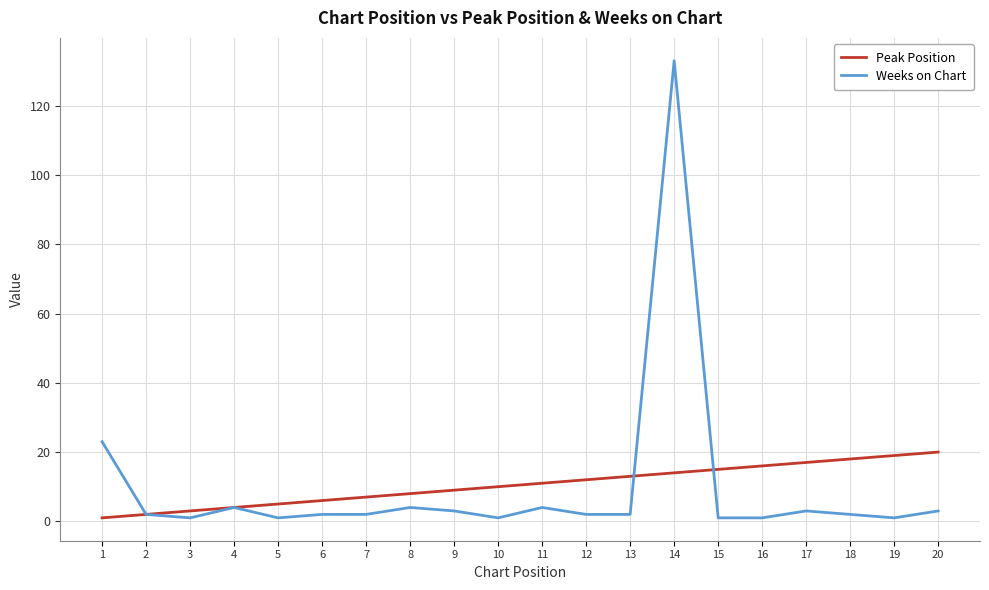

Is this an area chart (filled region under the line)?

No